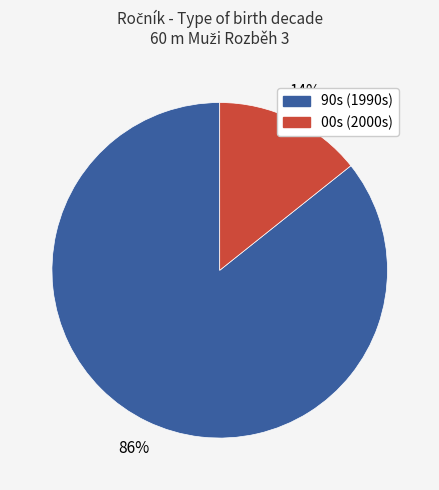

Does any single category account for the majority?

Yes